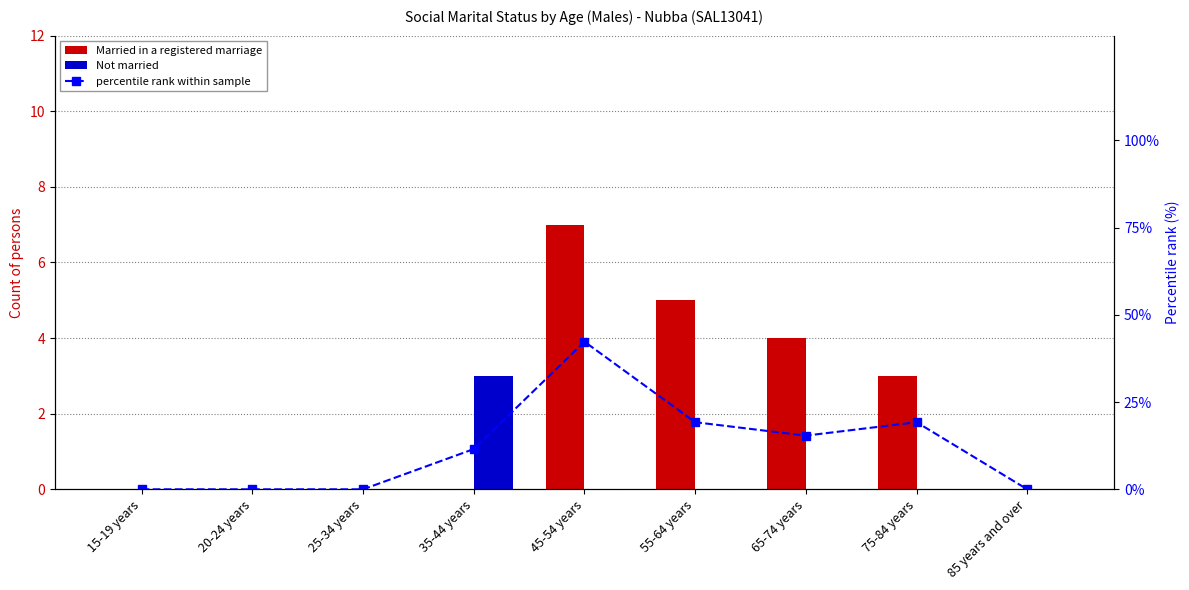

Rank the series by their maximum value, from lowest to highest.

Not married, Married in a registered marriage, percentile rank within sample